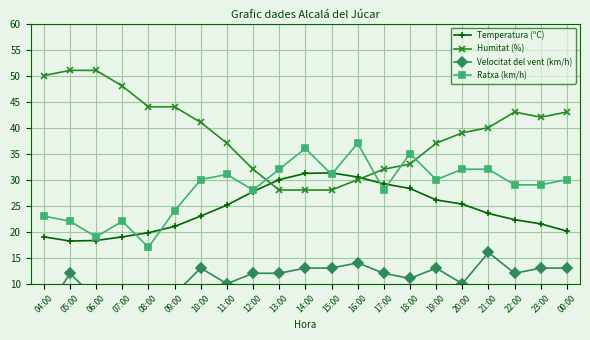

The value of Humitat (%) at 07:00 is 33.2. True or false?

False